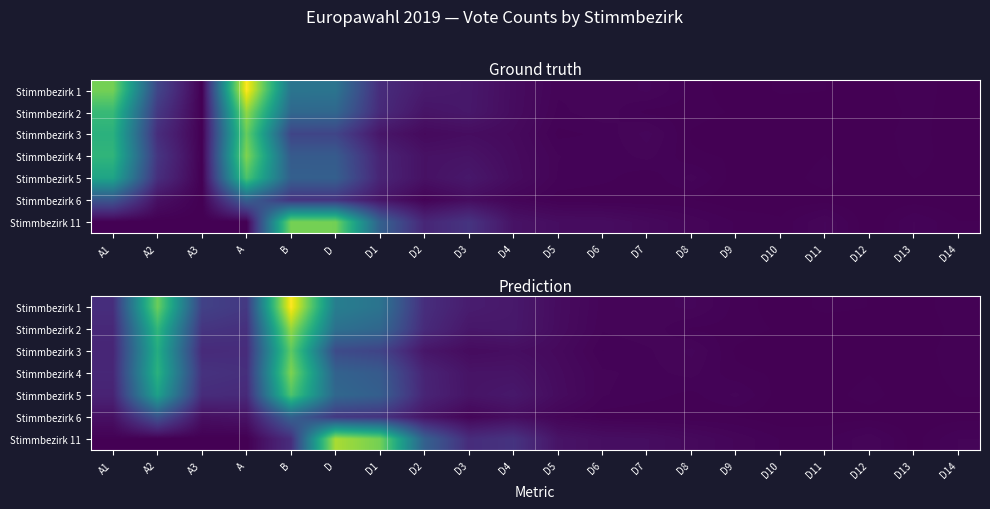

Between B and D7, which is larger?

B